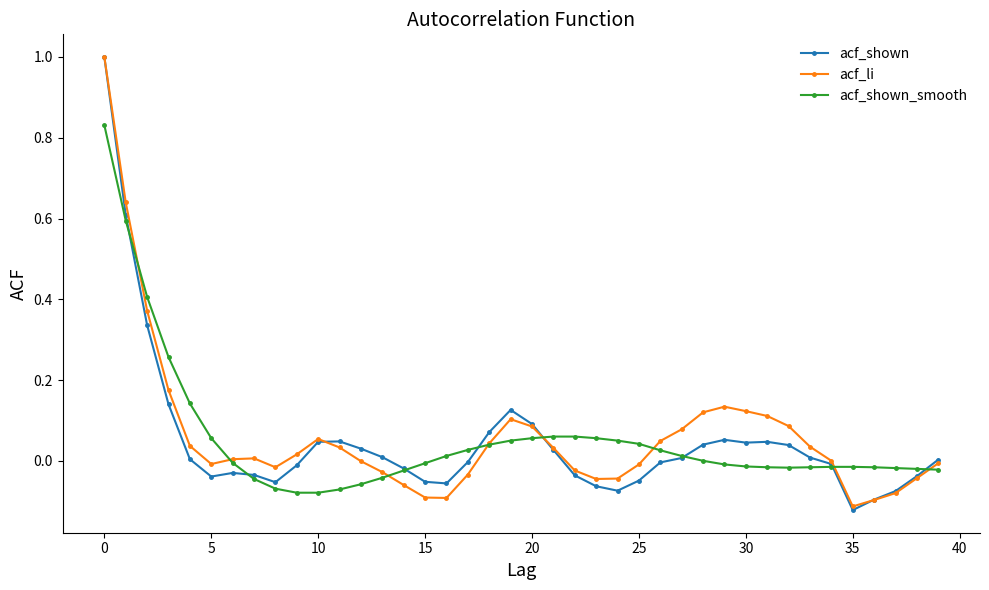

Does the chart display data point markers on the line(s)?

Yes